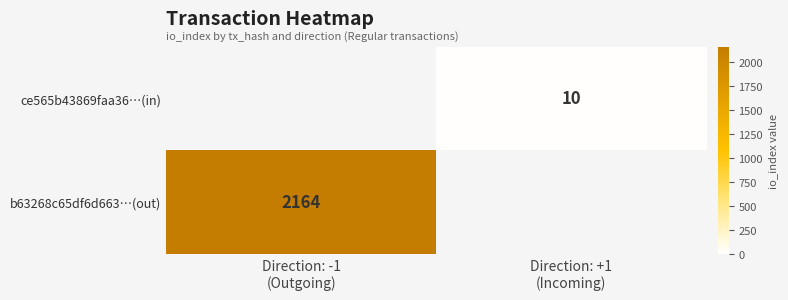

At which label is b63268c65df6d663…(out) closest to 2164?

Direction: -1 (Outgoing)